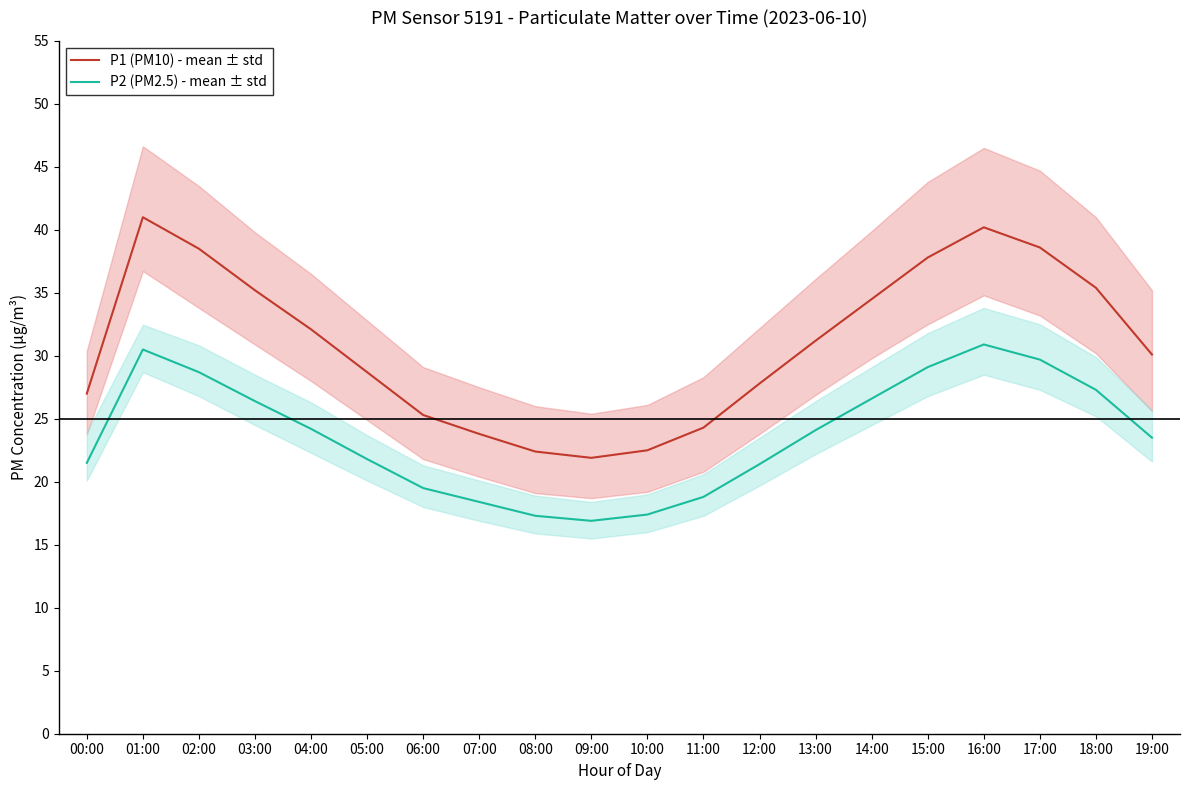

At which category does the chart reach its peak across all series?

01:00